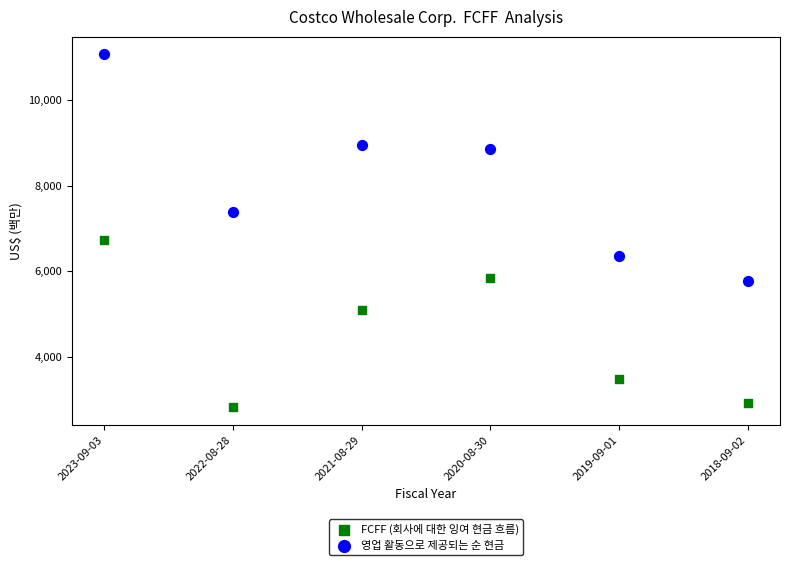

Which series reaches the minimum Y coordinate?

FCFF (회사에 대한 잉여 현금 흐름)